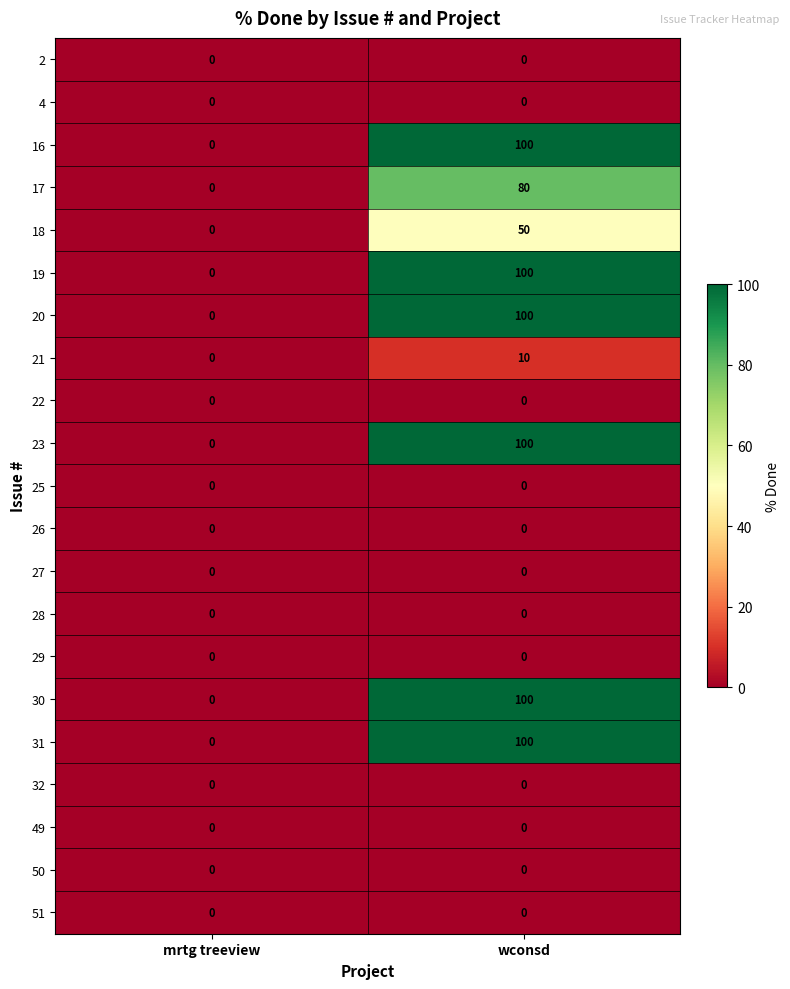

True or false: 17 has a value of 0 at mrtg treeview.

True